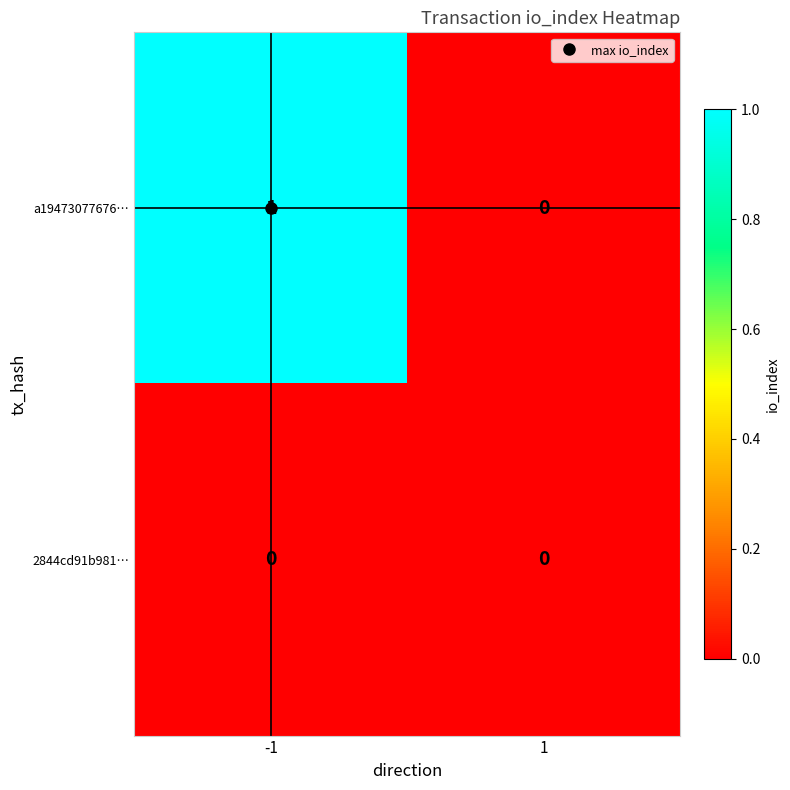

List the series in order of their peak value, highest first.

a19473077676…, 2844cd91b981…